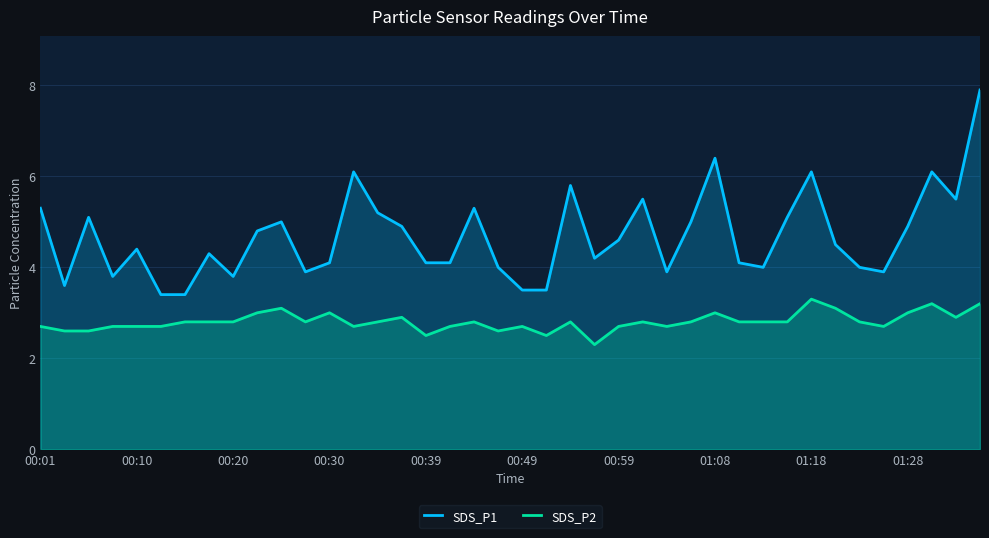

What is the greatest value displayed?

7.9